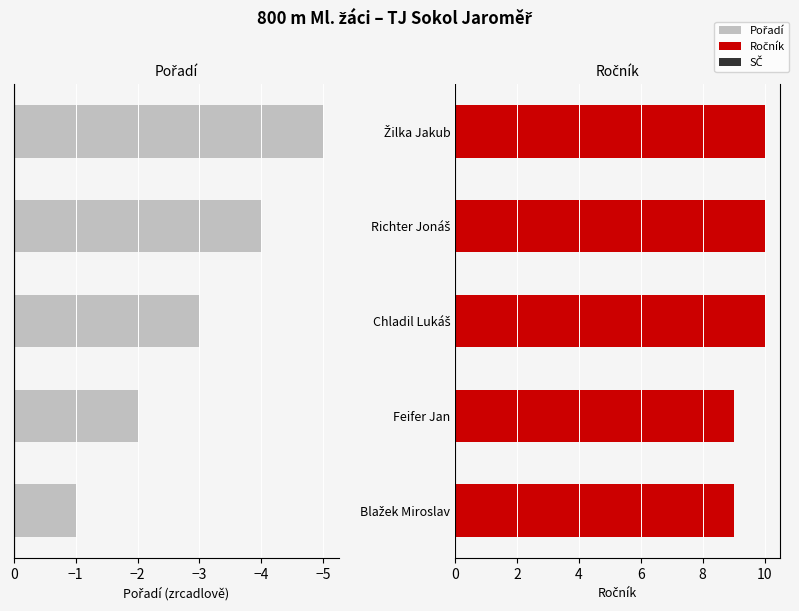

Which series has the widest spread of values?

Pořadí